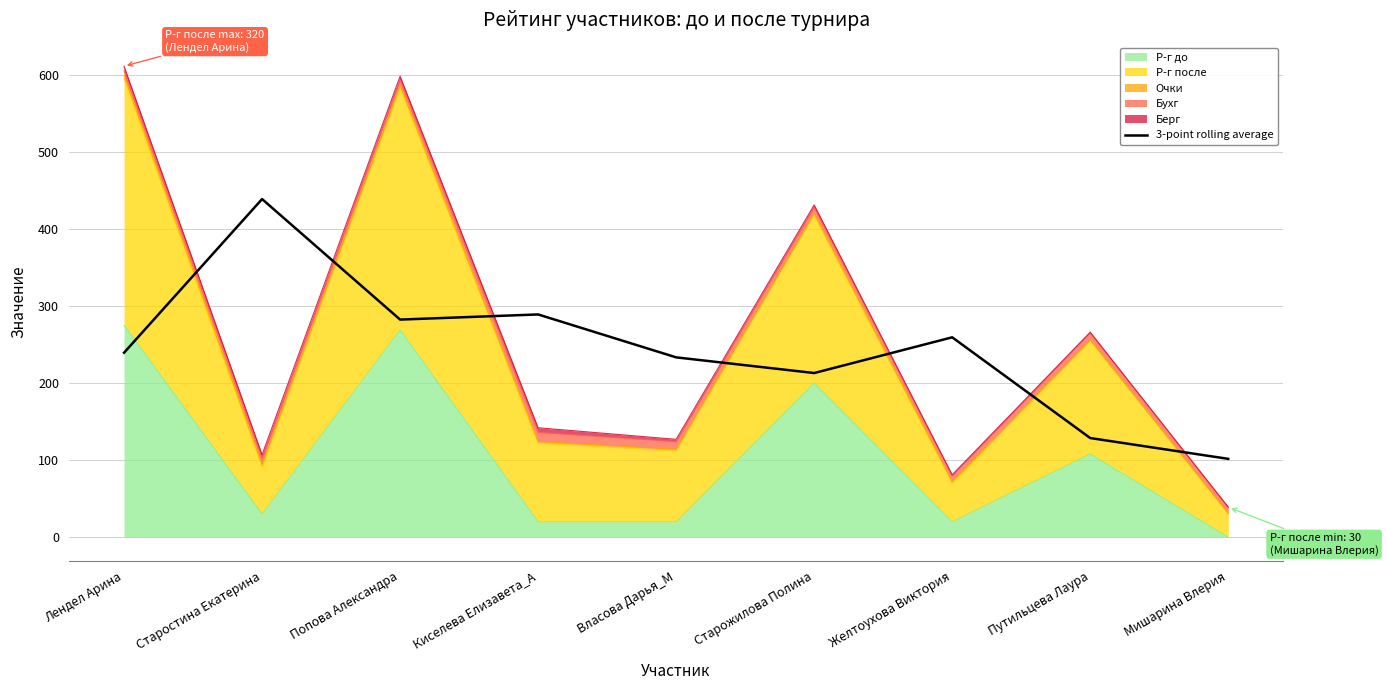

The value at Старожилова Полина is 126.7. True or false?

False